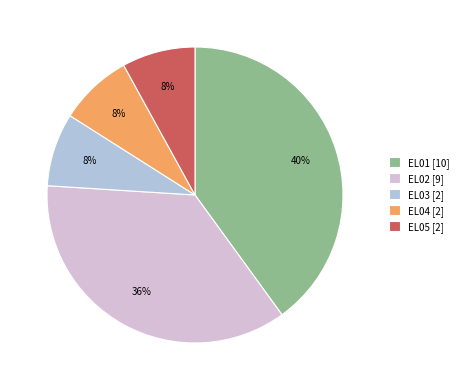

Is the sum of EL04 and EL02 greater than half?

No